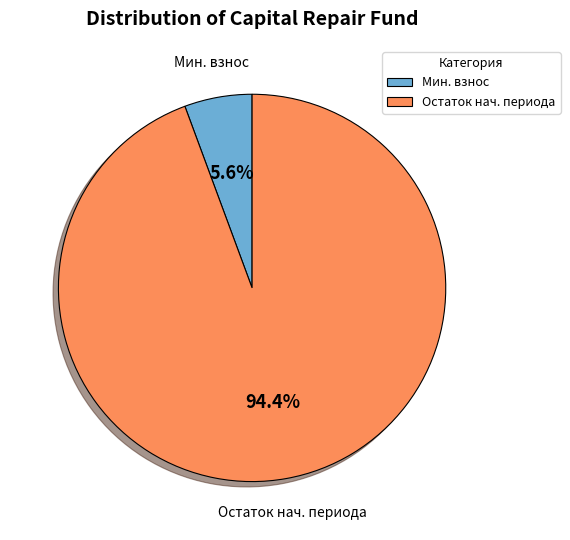

Is there a majority slice in this chart?

Yes